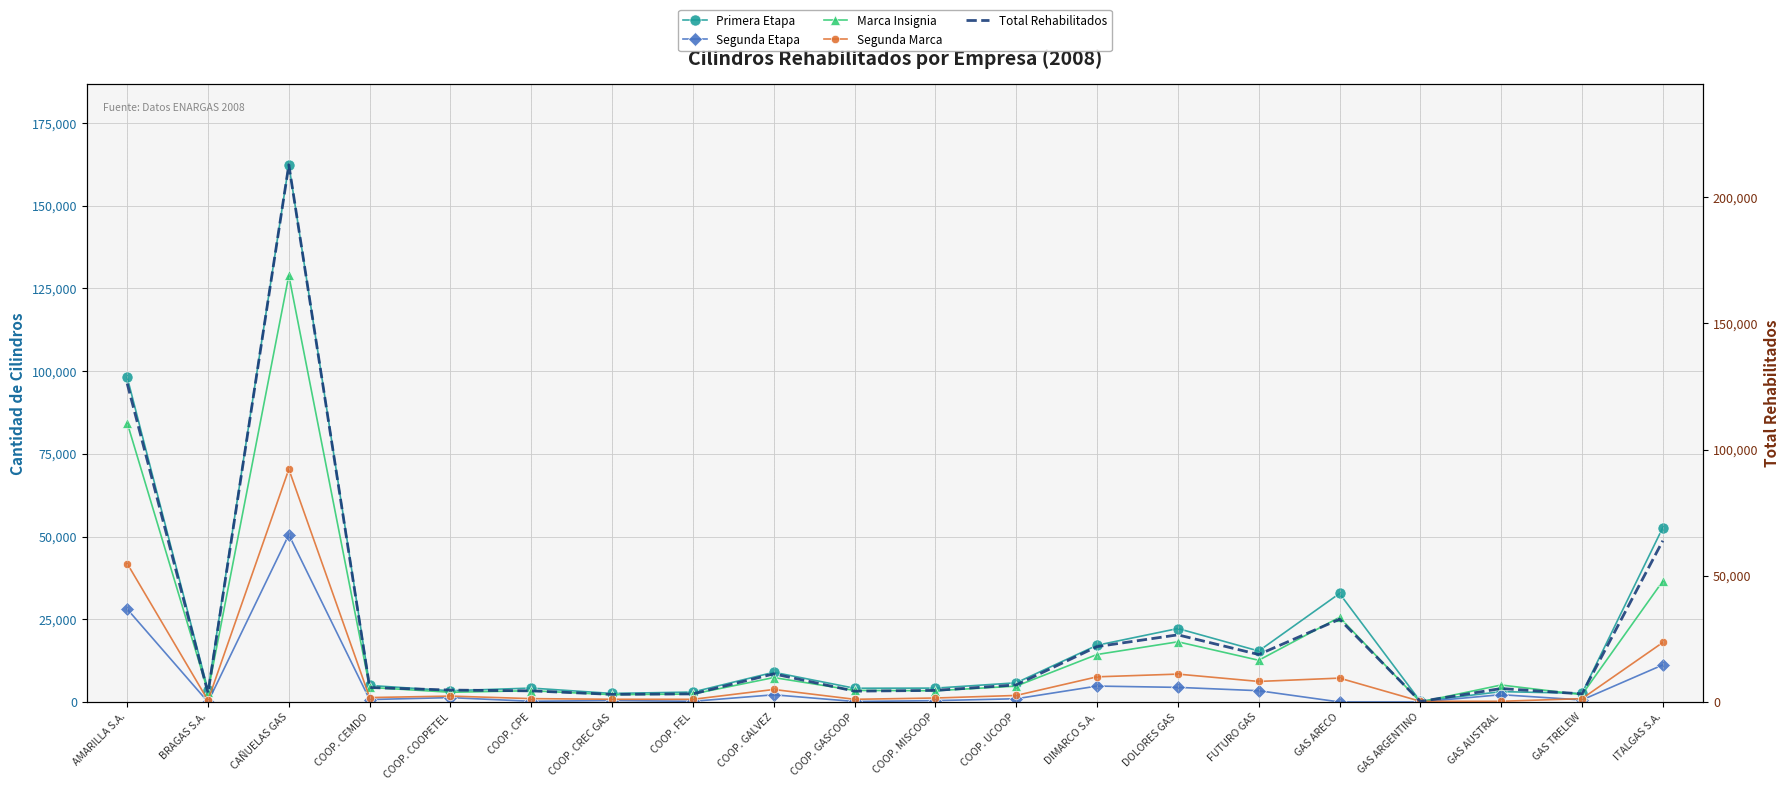

Reading left to right, list all the values displayed in this chart.

Primera Etapa: 98128	3530	162362	4995	3393	4195	2572	2998	8972	4145	4180	5787	17139	22192	15399	32788	200	3121	2600	52706
Segunda Etapa: 28081	0	50535	727	1310	201	439	200	2165	138	400	968	4797	4406	3400	0	0	2199	600	11199
Marca Insignia: 84369	3068	128893	4395	2930	3395	2200	2398	7369	3483	3386	4791	14342	18180	12599	25585	0	5120	2200	36535
Segunda Marca: 41840	462	70335	1327	1773	1001	811	800	3768	800	1194	1964	7594	8418	6200	7203	200	200	1000	17979
Total Rehabilitados: 126209	3530	212897	5722	4703	4396	3011	3198	11137	4283	4580	6755	21936	26598	18799	32788	200	5320	3200	63905